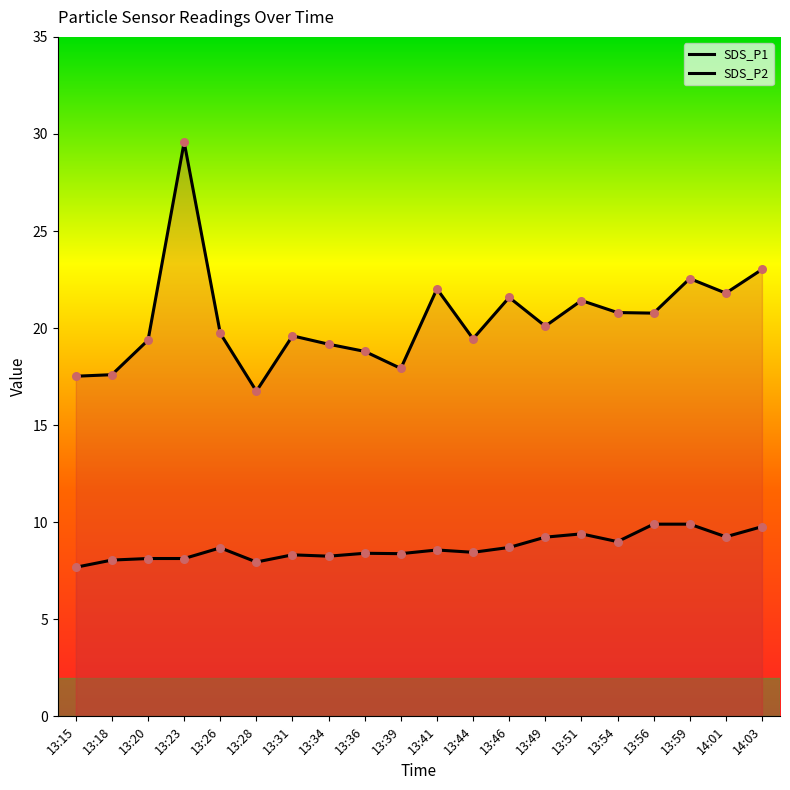

Which series has the largest Y range (max minus min)?

SDS_P1